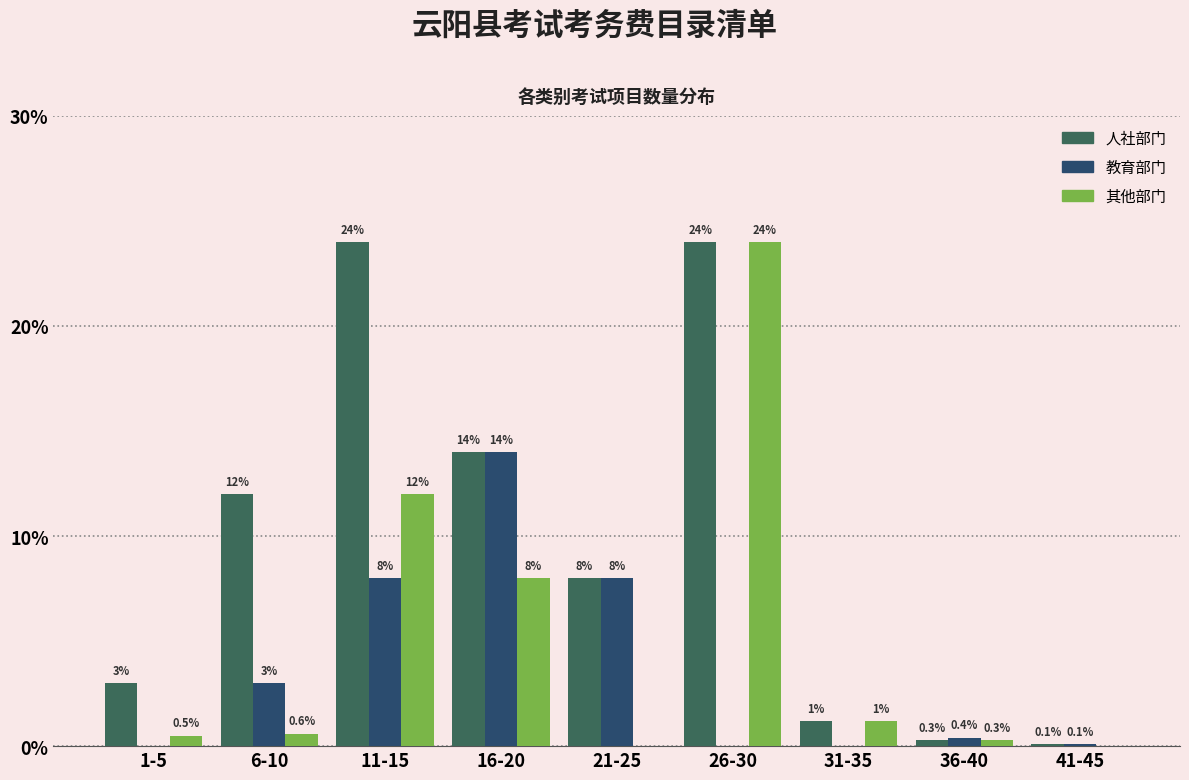

Reading left to right, transcribe all the data shown in this chart.

人社部门: 1-5=3.0	6-10=12.0	11-15=24.0	16-20=14.0	21-25=8.0	26-30=24.0	31-35=1.2	36-40=0.3	41-45=0.1
教育部门: 1-5=0.0	6-10=3.0	11-15=8.0	16-20=14.0	21-25=8.0	26-30=0.0	31-35=0.0	36-40=0.4	41-45=0.1
其他部门: 1-5=0.5	6-10=0.6	11-15=12.0	16-20=8.0	21-25=0.0	26-30=24.0	31-35=1.2	36-40=0.3	41-45=0.0